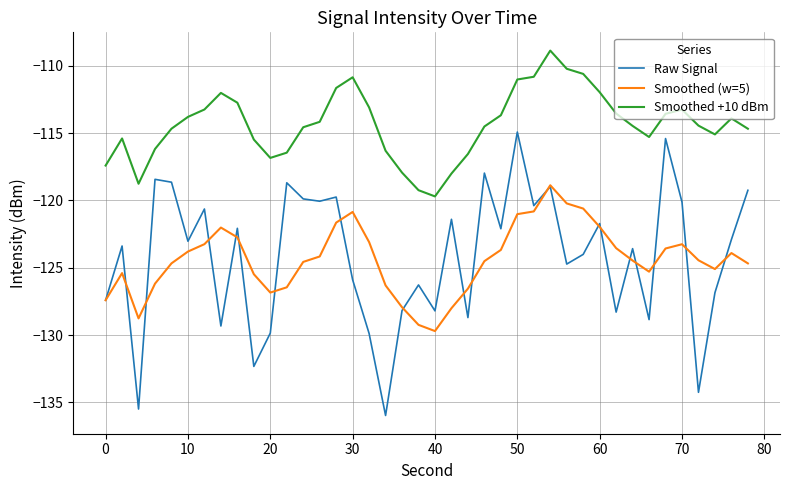

True or false: Raw Signal has more than 1 points higher than both neighbors.

True